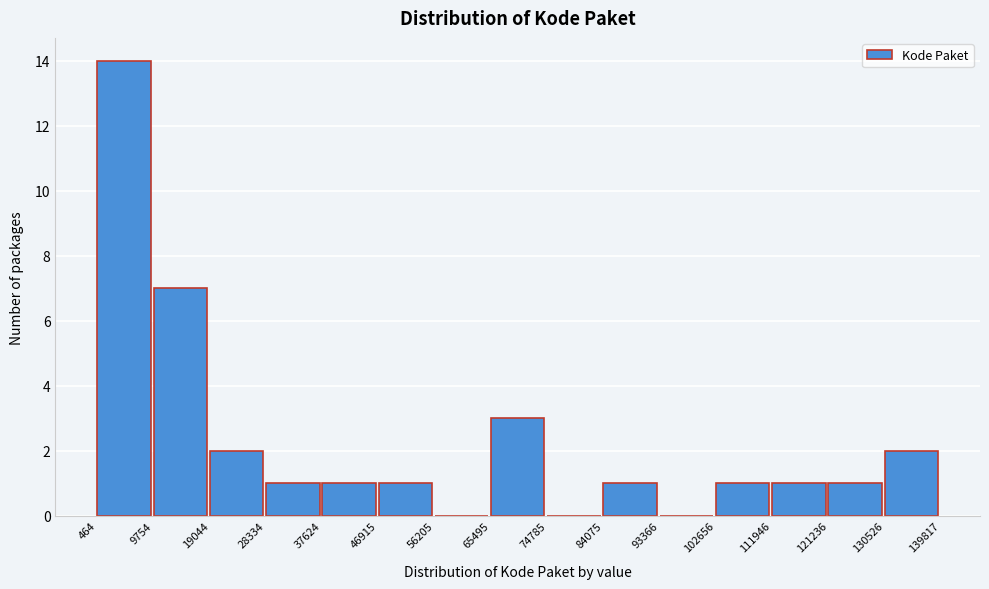

Reading left to right, list every bar in this chart as the range it spans on the x-axis followed by its height. The values are not printed on the chart, so give them approximately, as read against the axis.

464 to 9754: 14
9754 to 19044: 7
19044 to 28334: 2
28334 to 37624: 1
37624 to 46915: 1
46915 to 56205: 1
56205 to 65495: 0
65495 to 74785: 3
74785 to 84075: 0
84075 to 93366: 1
93366 to 102656: 0
102656 to 111946: 1
111946 to 121236: 1
121236 to 130526: 1
130526 to 139817: 2